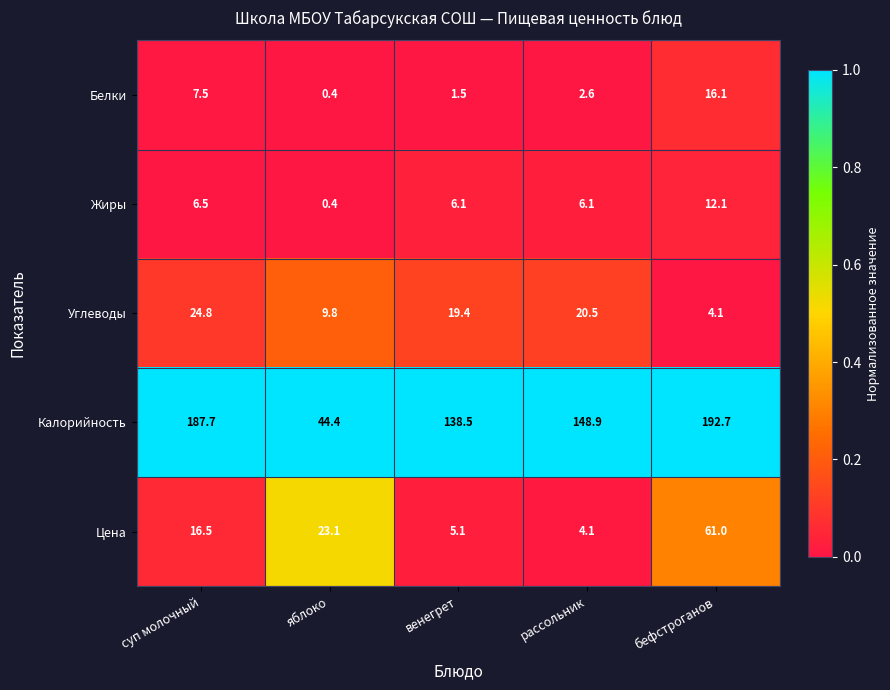

What is the average value of the Цена series?

22.0